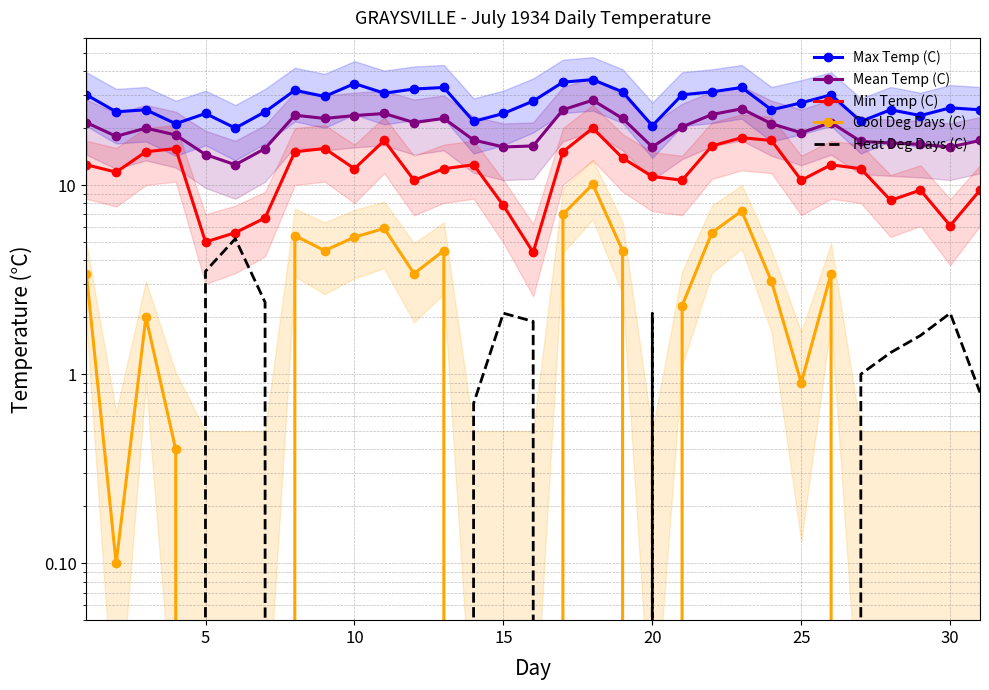

How many values in the Max Temp (C) series exceed 27?

16